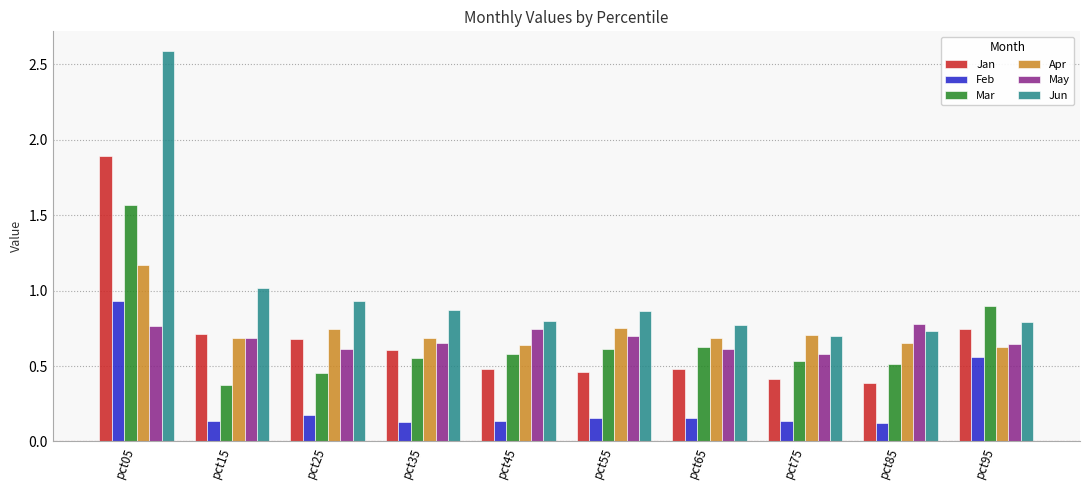

What are all the series names shown in the legend?

Jan, Feb, Mar, Apr, May, Jun